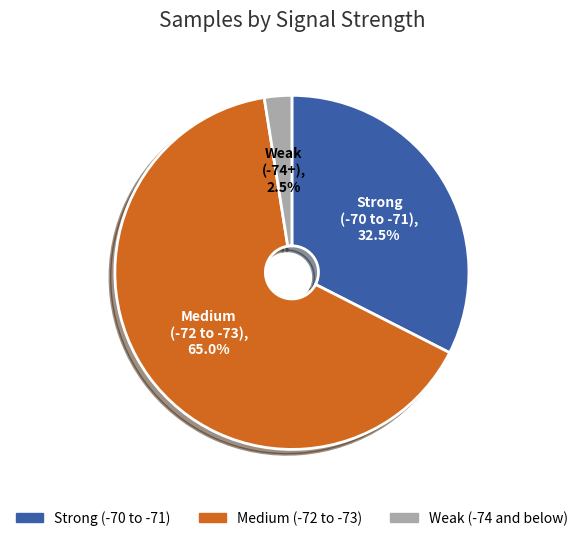

Rank the categories by value from lowest to highest.

Weak (-74 and below), Strong (-70 to -71), Medium (-72 to -73)